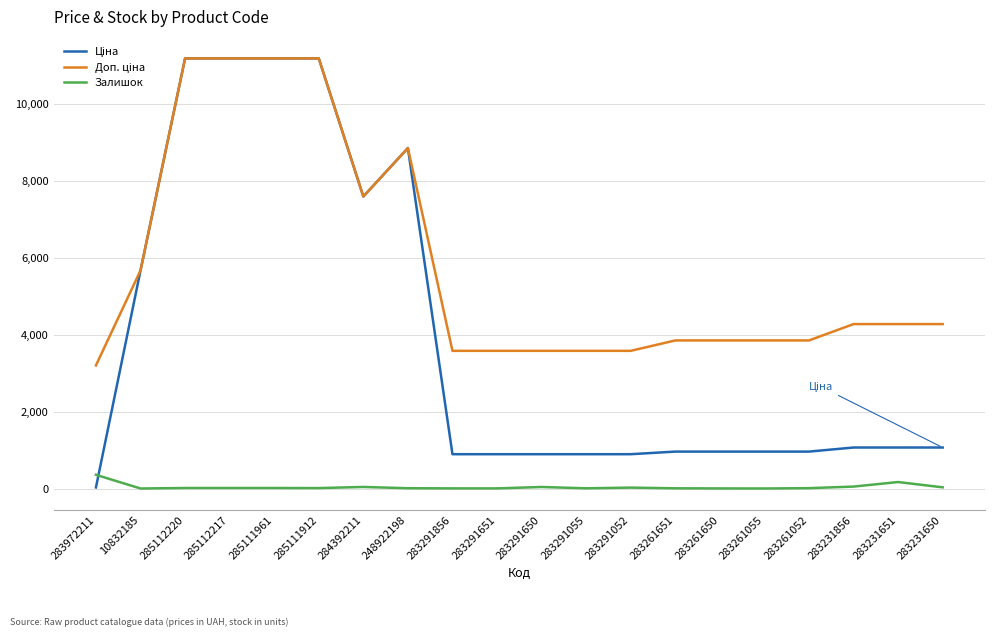

What is the maximum value shown in the chart?

11188.2